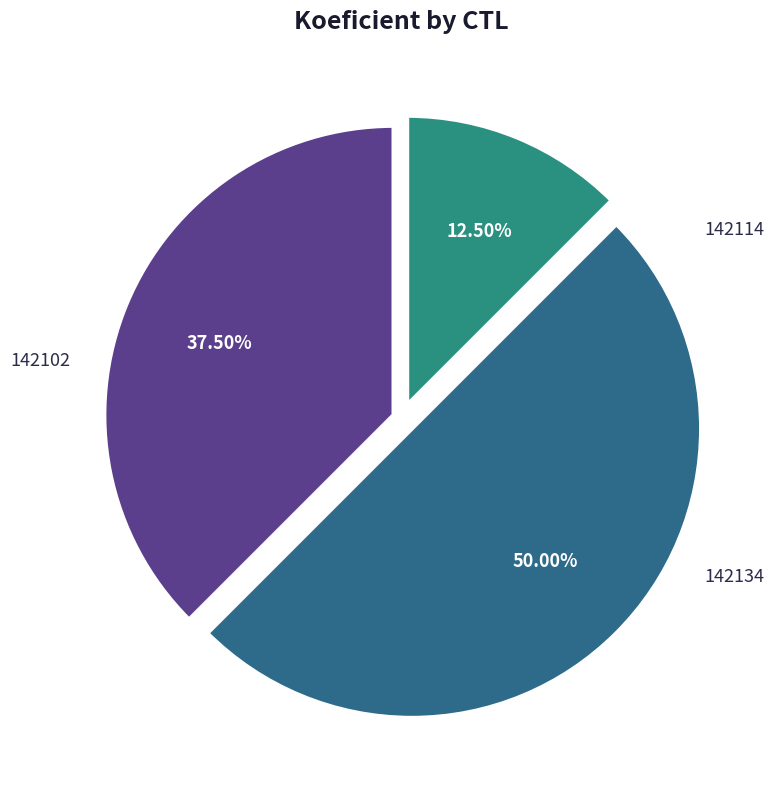

Count the number of slices in the pie.

3